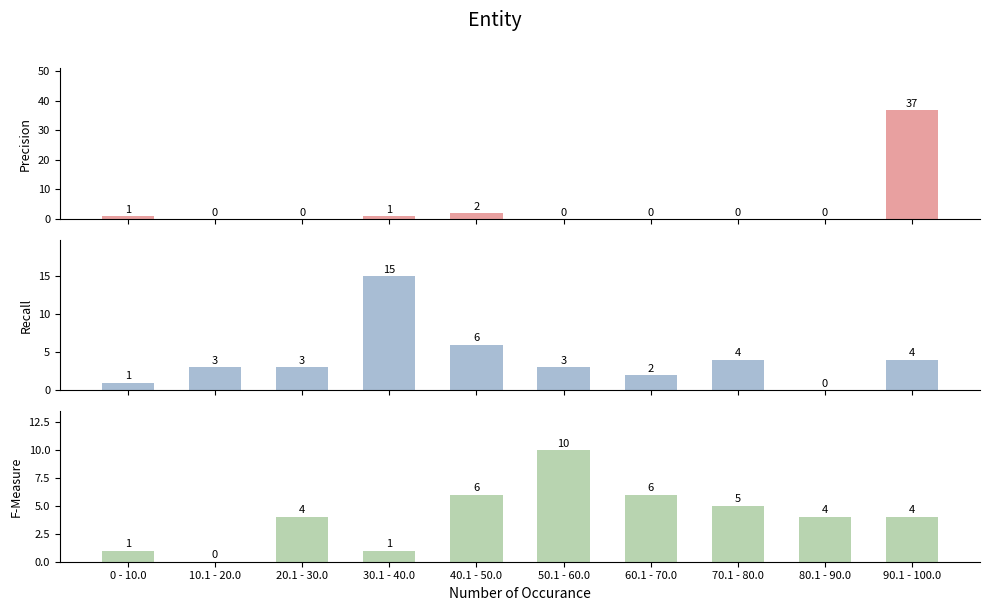

Which series has the widest spread of values?

Precision